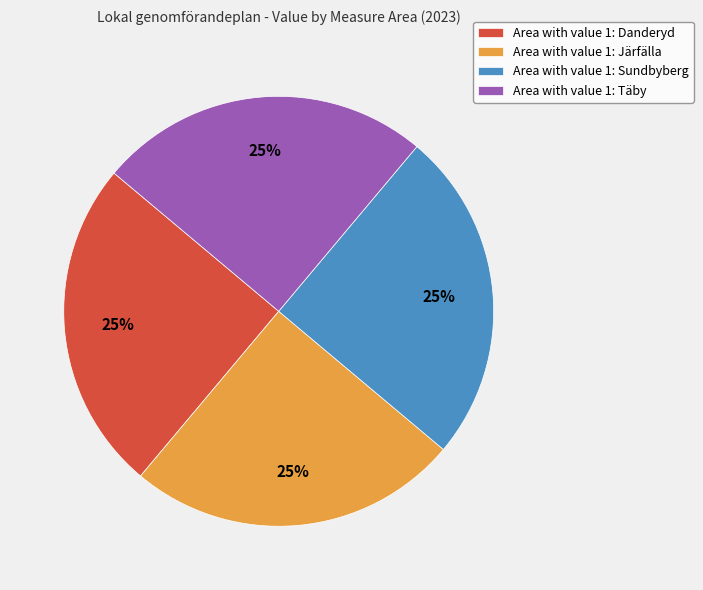

How many segments does this pie chart have?

4